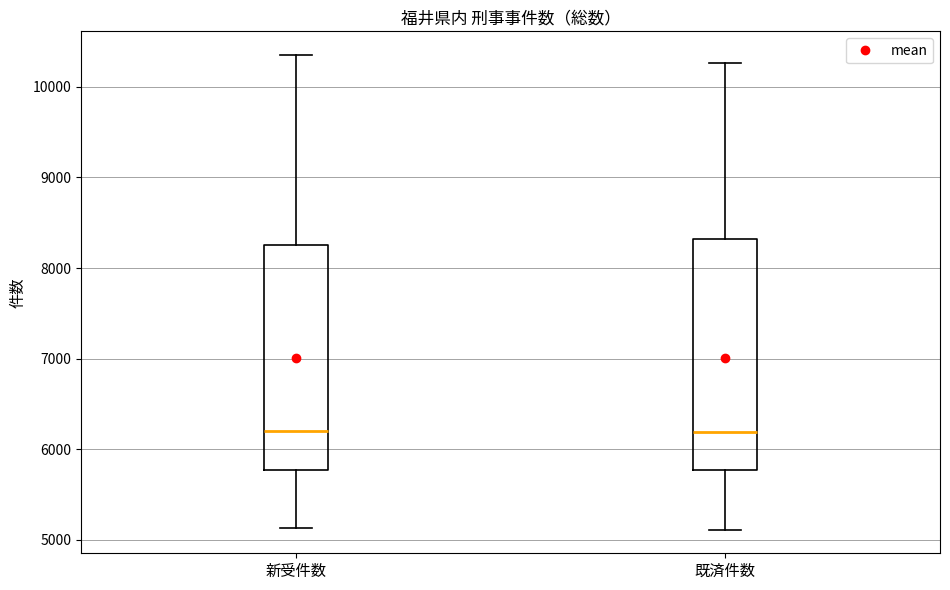

Reading left to right, transcribe this box plot: for each box, give where its median line is, the range the box spans, and where its two whiskers end, as read against the y-axis. The values are not printed on the chart, so give them approximately, as read against the axis.

新受件数: median 6200, box 5800 to 8300, whiskers 5100 to 10400
既済件数: median 6200, box 5800 to 8300, whiskers 5100 to 10300